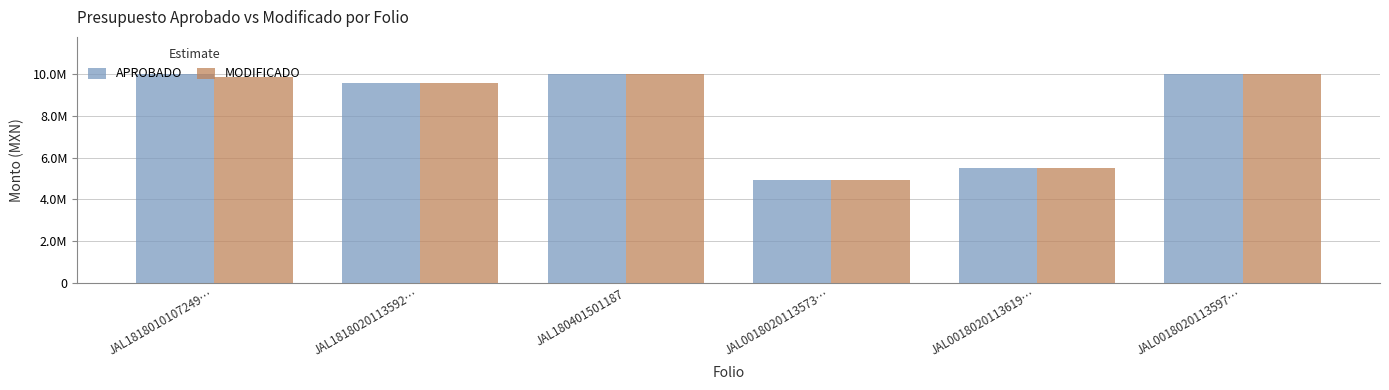

Is the value of MODIFICADO at JAL1818010107249… greater than the value of APROBADO at JAL180401501187?

No